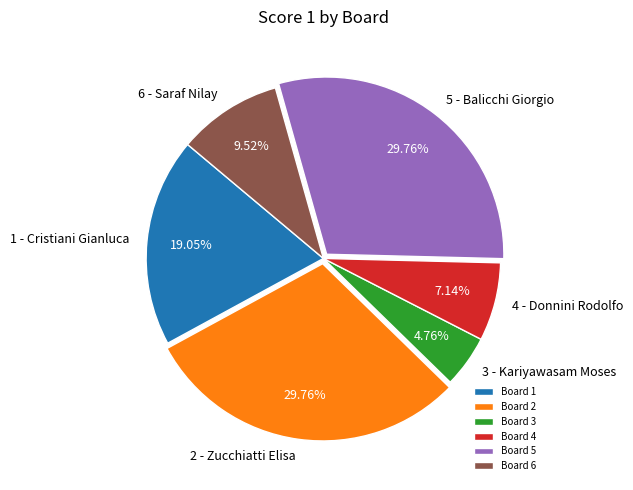

True or false: 2 - Zucchiatti Elisa accounts for 22% of the total.

False